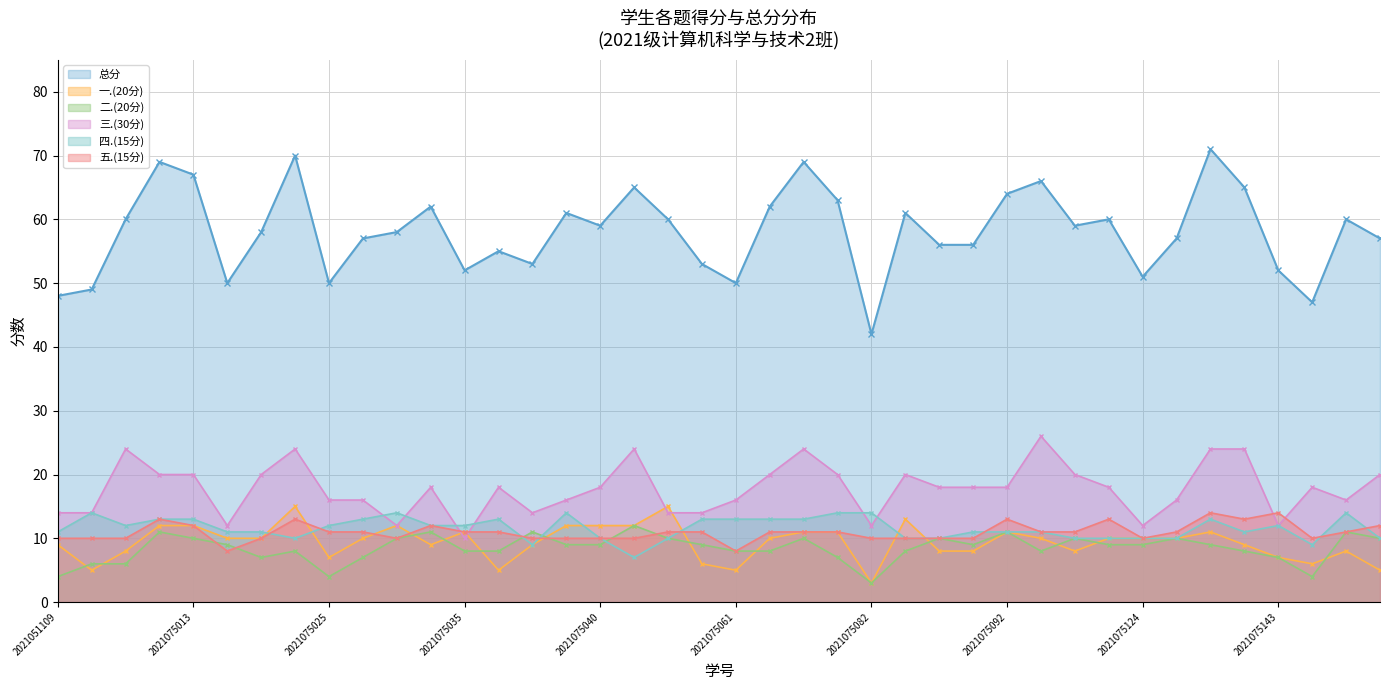

At which category does 三.(30分) reach its first local valley?

2021075014